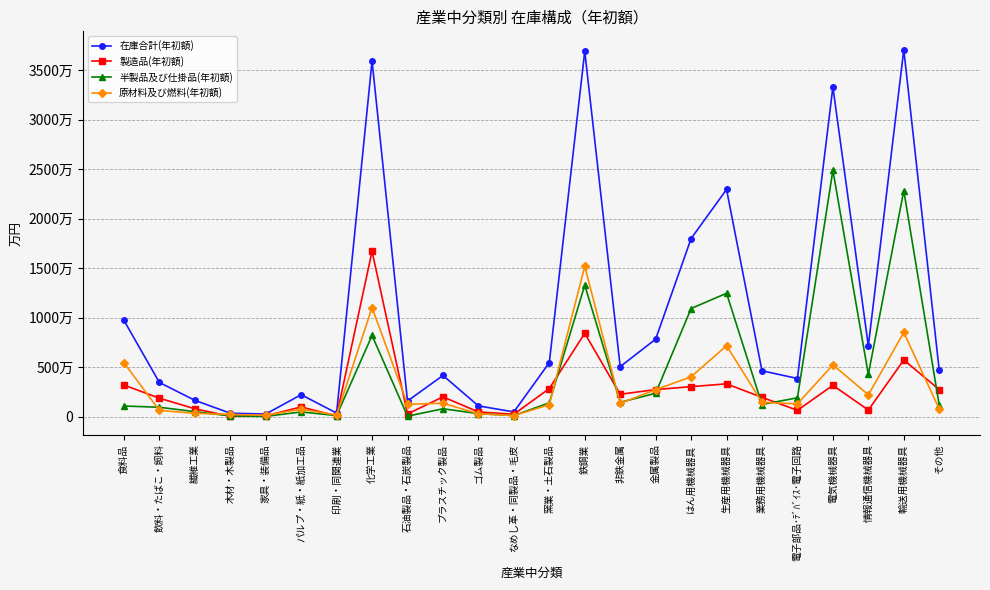

Which series has the largest range (max minus min)?

在庫合計(年初額)